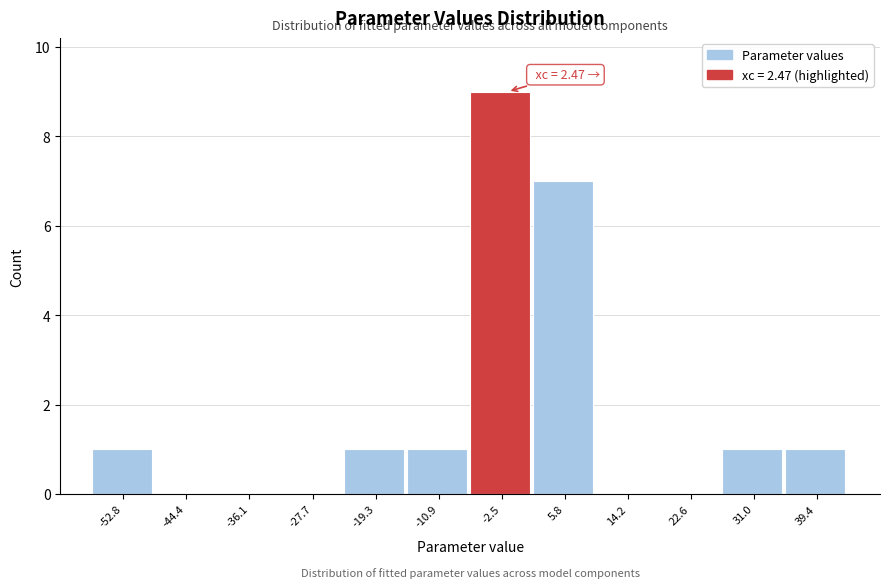

Reading left to right, list all the values displayed in this chart.

-52.8=1	-44.4=0	-36.1=0	-27.7=0	-19.3=1	-10.9=1	-2.5=9	5.8=7	14.2=0	22.6=0	31.0=1	39.4=1